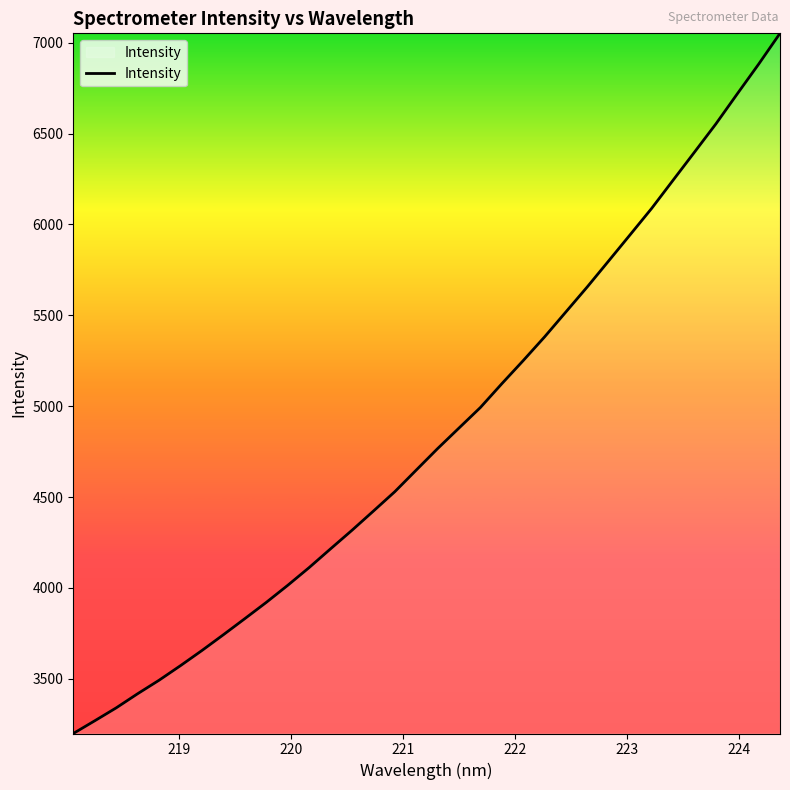

What is the greatest value displayed?

7051.8